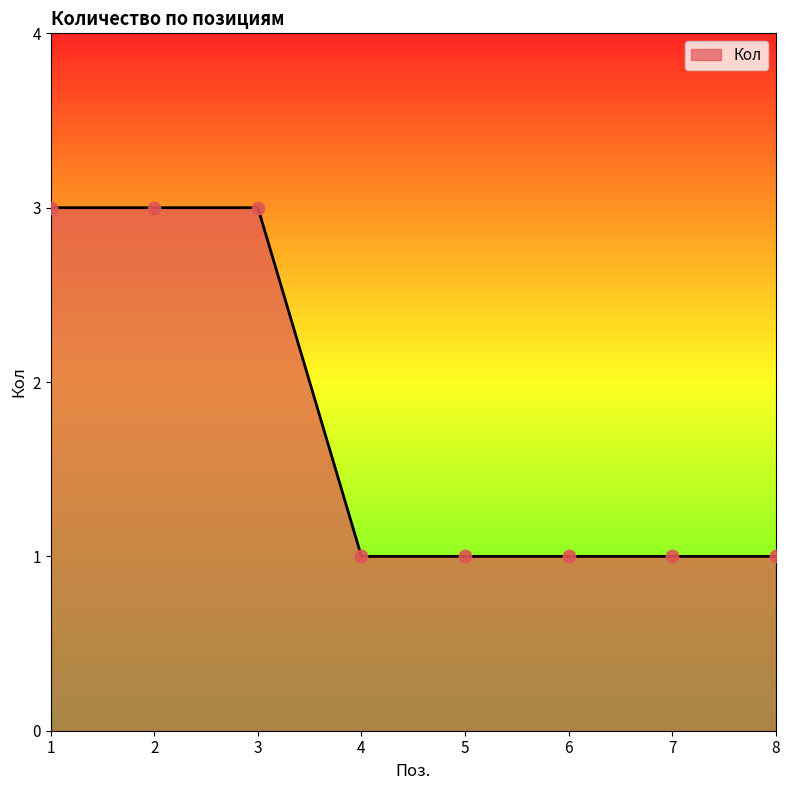

Approximately how many times larger is the value at 8 compared to 7?

1.0